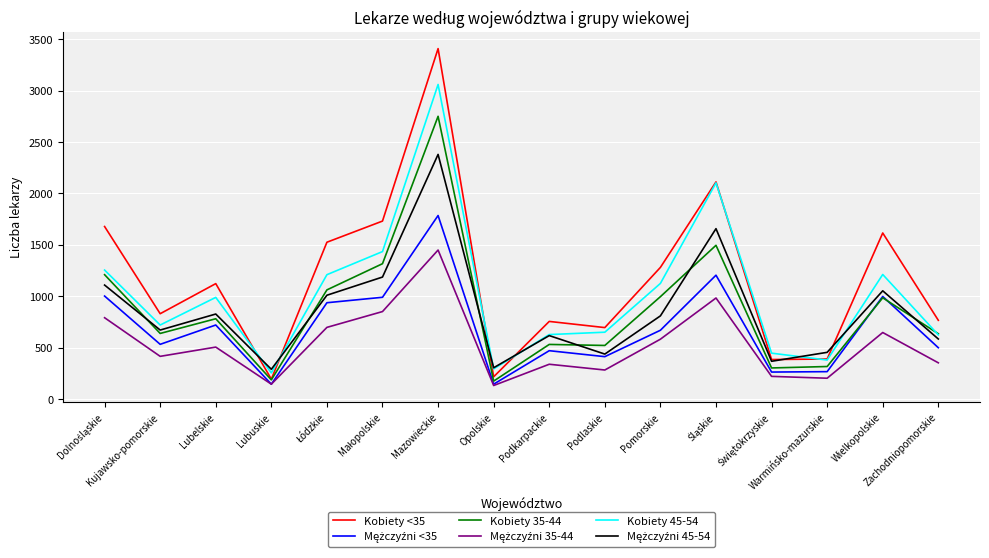

Which series has the largest range (max minus min)?

Kobiety <35